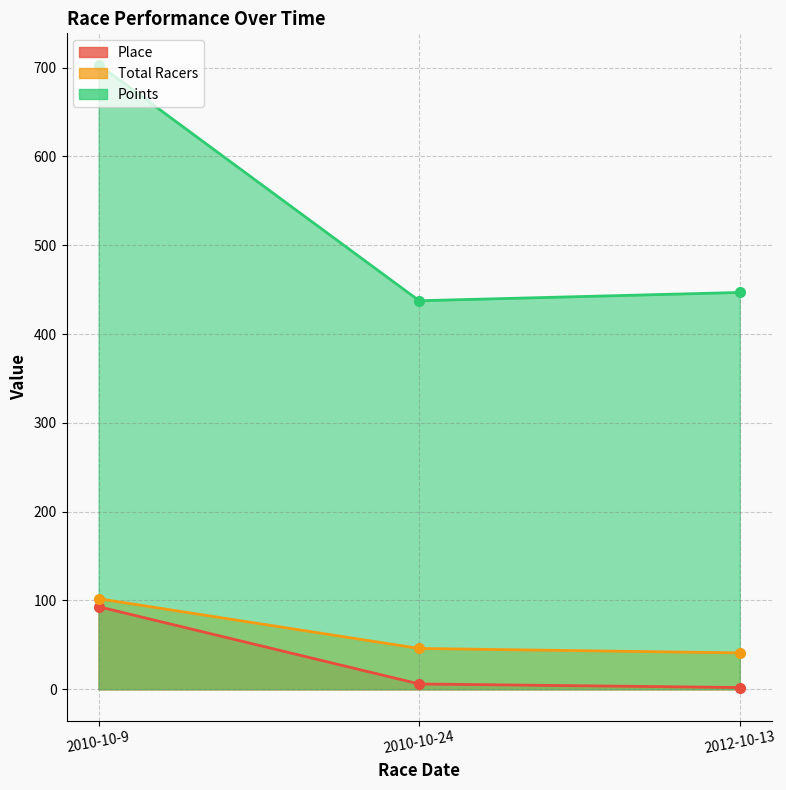

What is the difference between the maximum and minimum values in the Total Racers series?

61.0